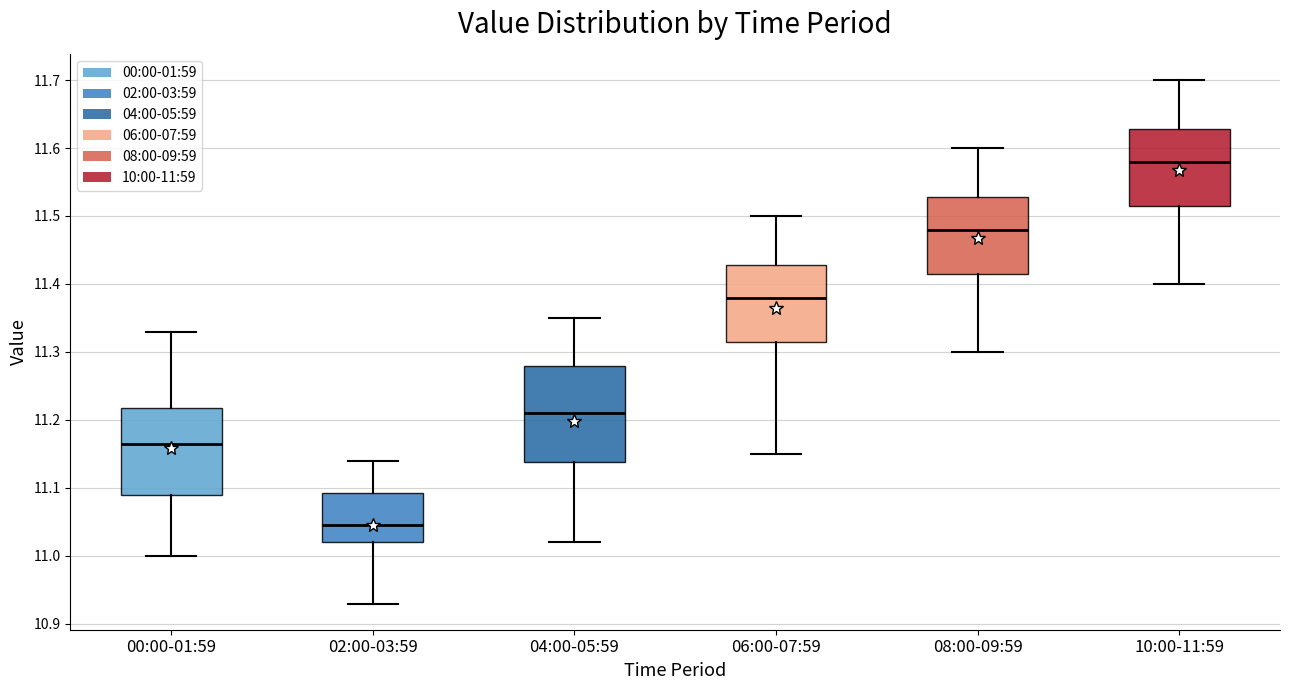

Reading left to right, read every box against the y-axis: the position of its median line, the range the box covers, and the ends of its whiskers. The values are not printed on the chart, so give them approximately, as read against the axis.

00:00-01:59: median 11.17, box 11.09 to 11.22, whiskers 11.00 to 11.33
02:00-03:59: median 11.05, box 11.02 to 11.09, whiskers 10.93 to 11.14
04:00-05:59: median 11.21, box 11.14 to 11.28, whiskers 11.02 to 11.35
06:00-07:59: median 11.38, box 11.32 to 11.43, whiskers 11.15 to 11.50
08:00-09:59: median 11.48, box 11.42 to 11.53, whiskers 11.30 to 11.60
10:00-11:59: median 11.58, box 11.52 to 11.63, whiskers 11.40 to 11.70